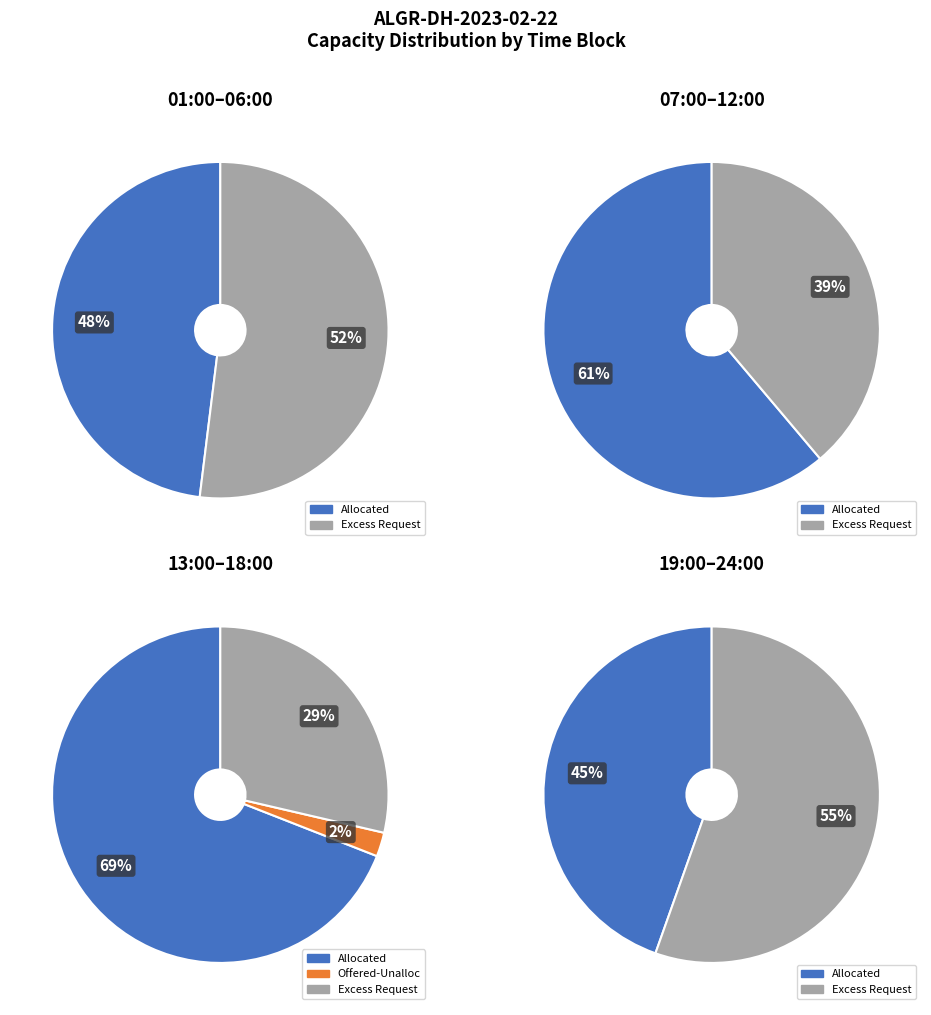

Combined, do 11:00 and 06:00 account for over 50%?

No